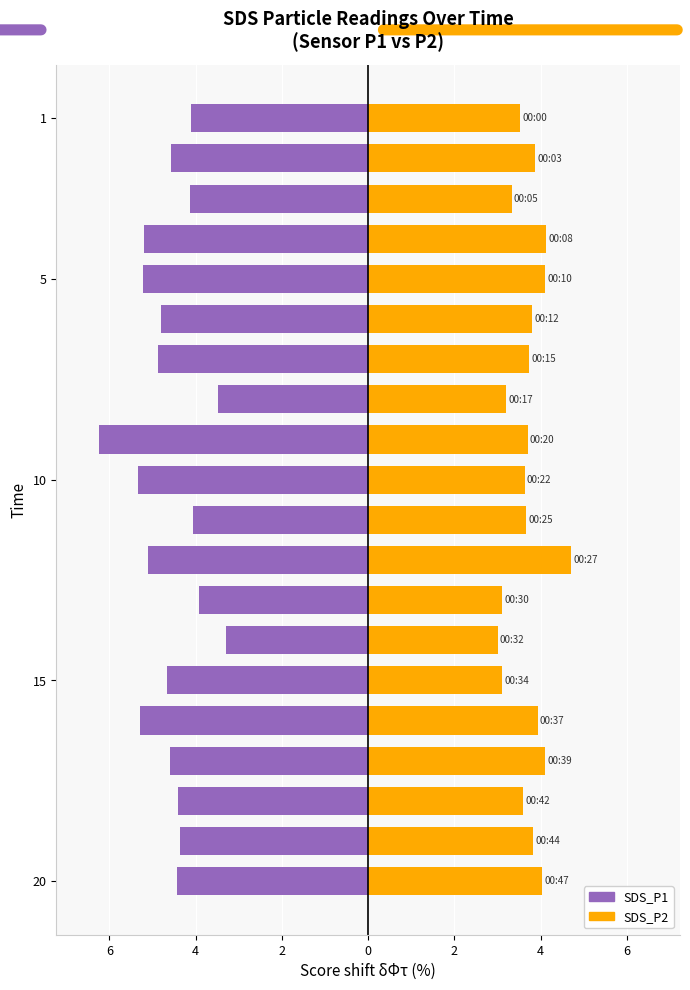

Reading left to right, transcribe all the data shown in this chart.

SDS_P1: -4.1	-4.6	-4.1	-5.2	-5.2	-4.8	-4.9	-3.5	-6.2	-5.3	-4.1	-5.1	-3.9	-3.3	-4.7	-5.3	-4.6	-4.4	-4.4	-4.4
SDS_P2: 3.5	3.9	3.3	4.1	4.1	3.8	3.7	3.2	3.7	3.6	3.7	4.7	3.1	3.0	3.1	3.9	4.1	3.6	3.8	4.0